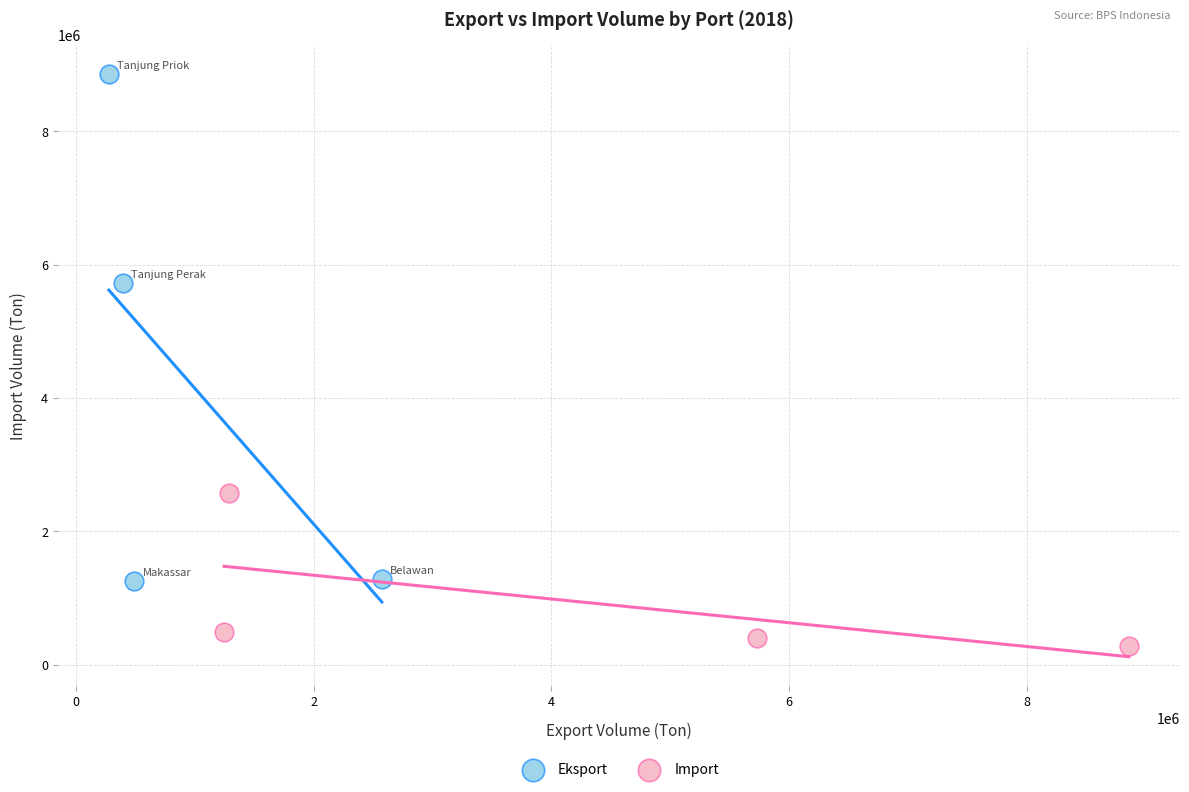

Which series reaches the minimum Y coordinate?

Import